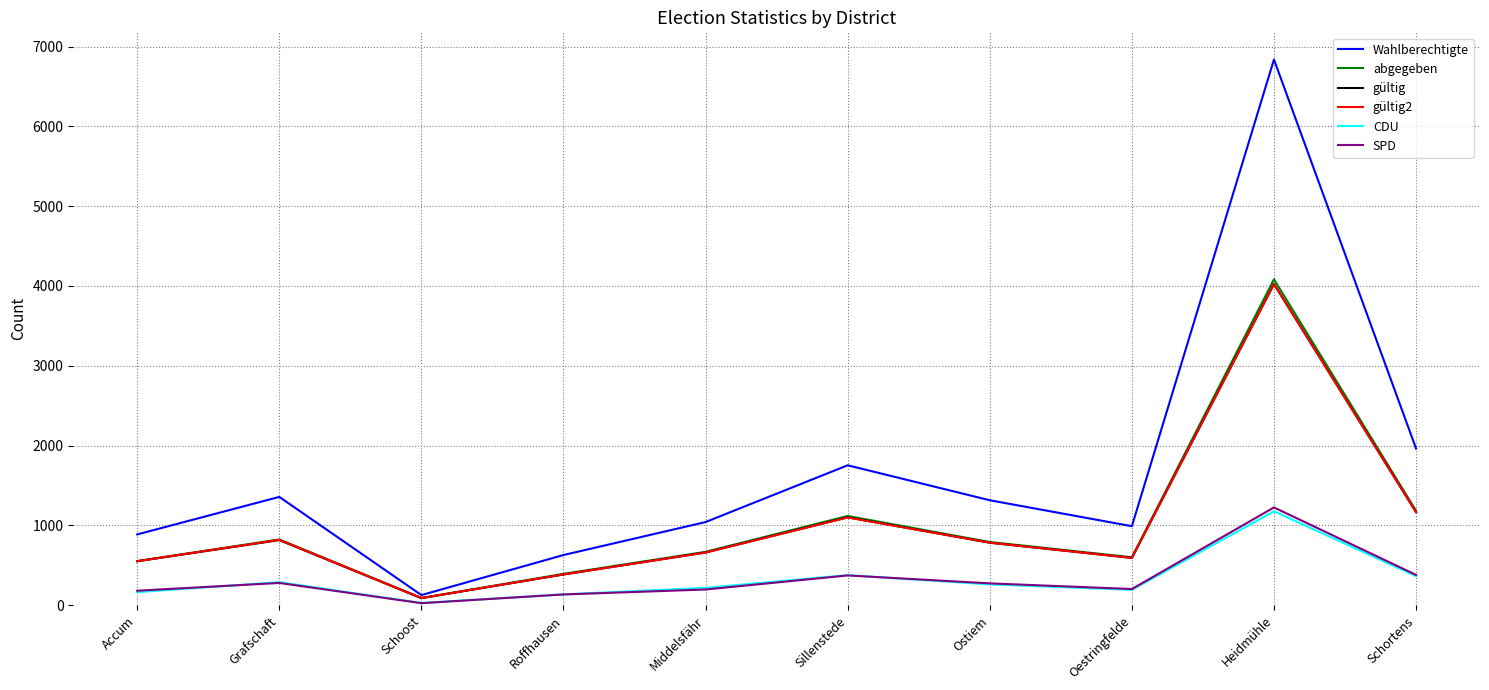

Does the chart display data point markers on the line(s)?

No